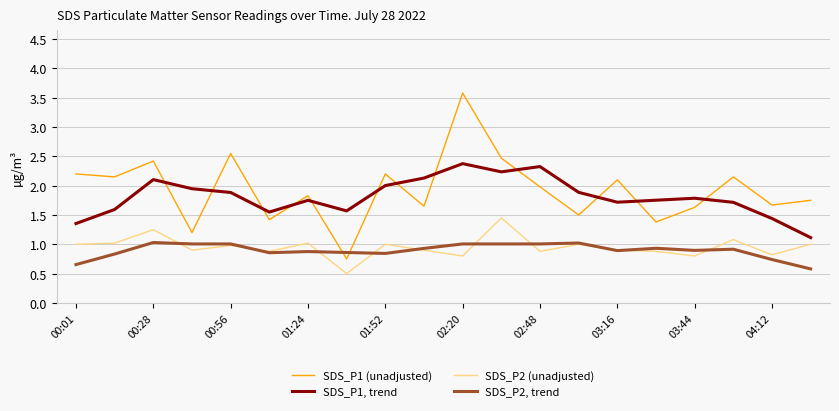

Is this an area chart (filled region under the line)?

No